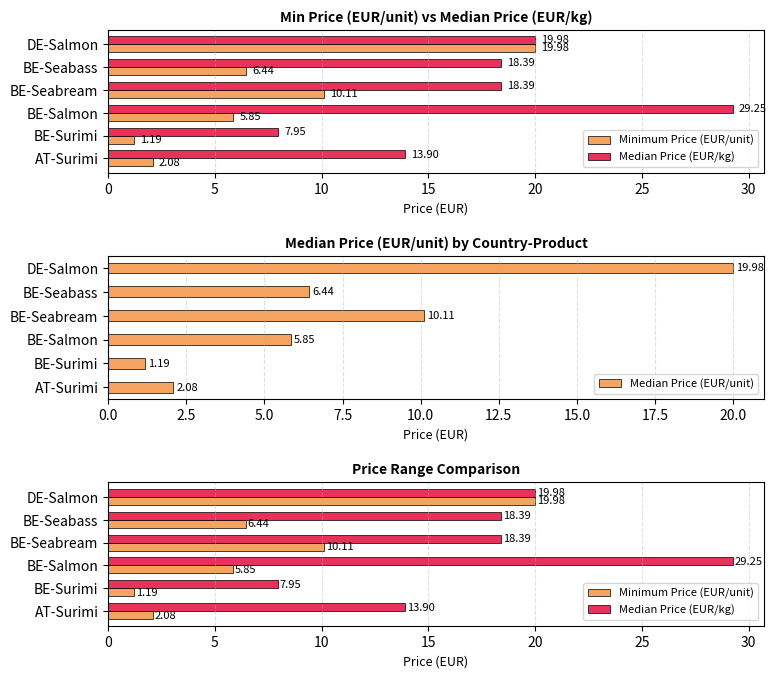

Reading left to right, transcribe all the data shown in this chart.

Minimum Price (EUR/unit): 2.1	1.2	5.8	10.1	6.4	20.0
Median Price (EUR/kg): 13.9	8.0	29.2	18.4	18.4	20.0
Median Price (EUR/unit): 2.1	1.2	5.8	10.1	6.4	20.0